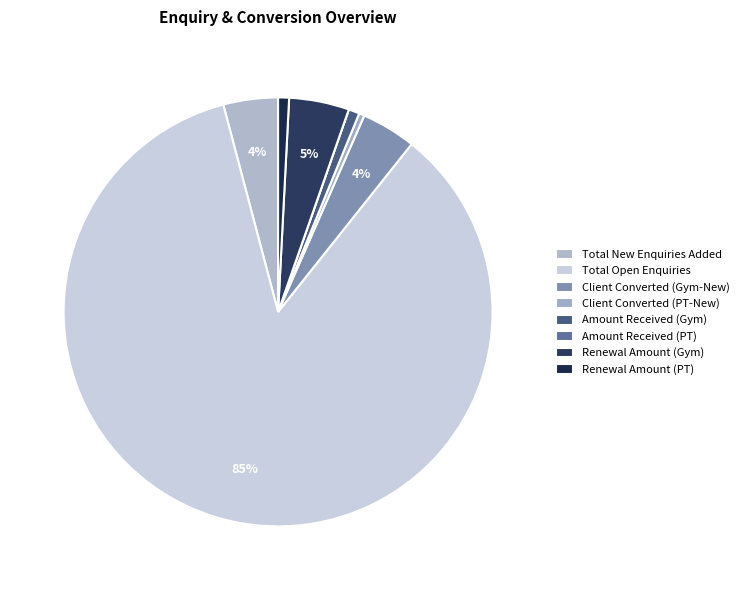

To the nearest percent, what percentage of the pie is Renewal Amount (PT)?

1%